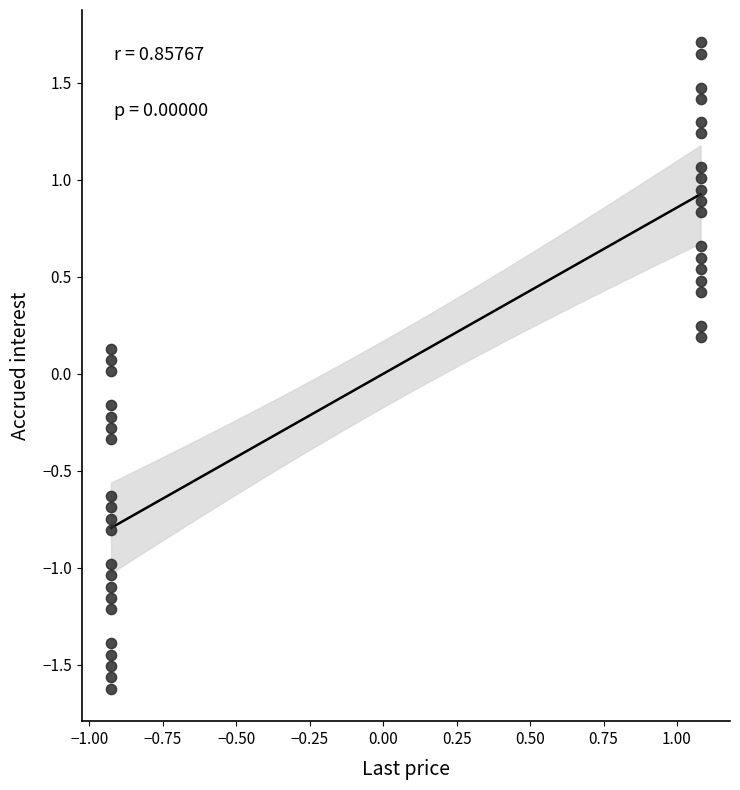

What is the range of X values (max minus min)?

2.0